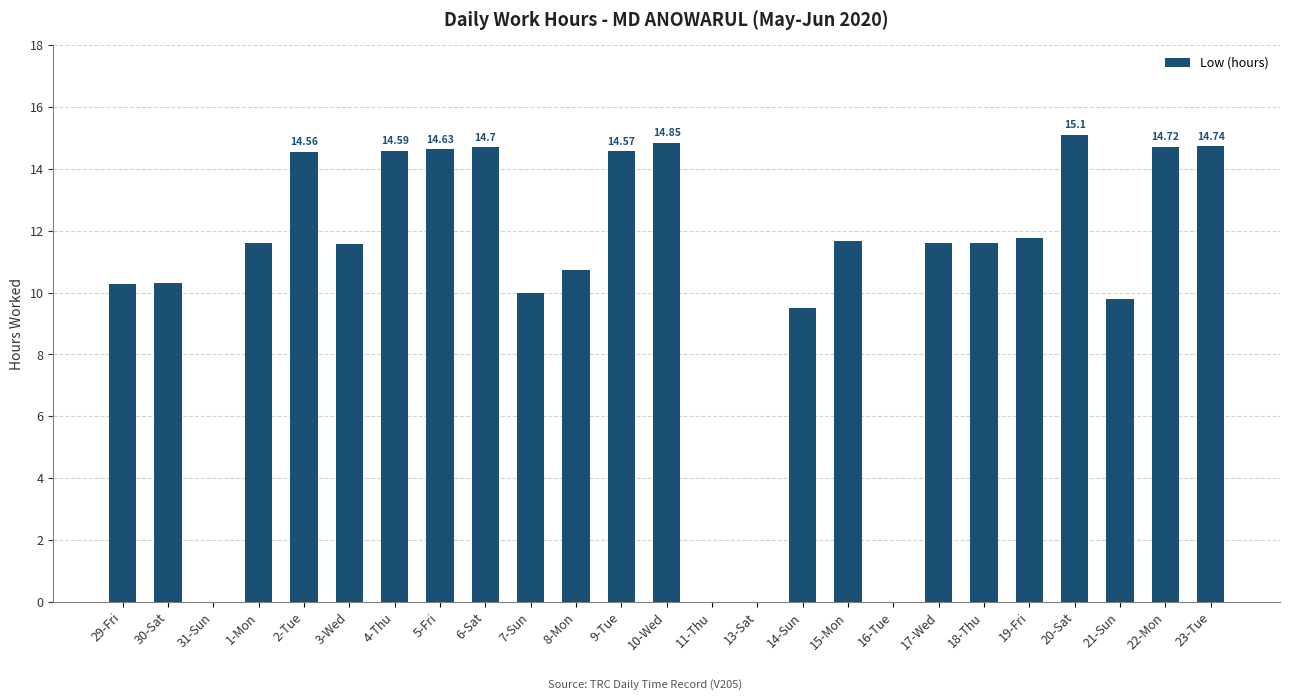

Are the bars horizontal?

No